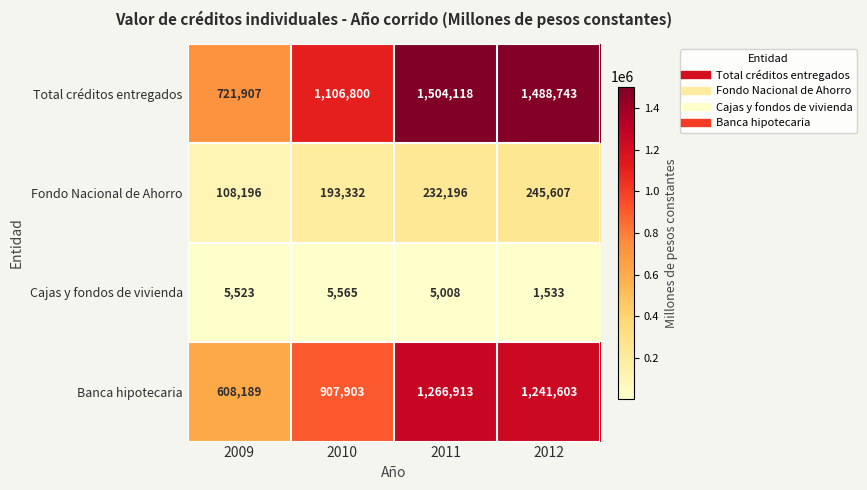

Reading right to left, what are all the values shown in this chart?

Total créditos entregados: 1488743	1504118	1106800	721907
Fondo Nacional de Ahorro: 245607	232196	193332	108196
Cajas y fondos de vivienda: 1533	5008	5565	5523
Banca hipotecaria: 1241603	1266913	907903	608189